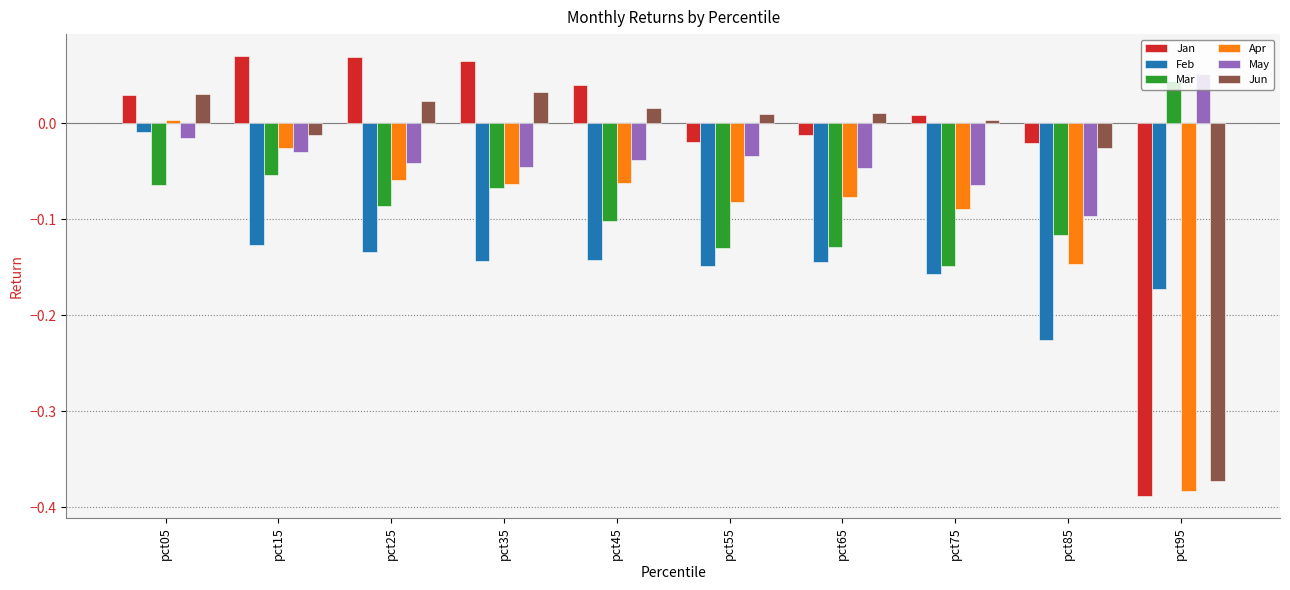

Which category has the lowest value across all series?

pct95